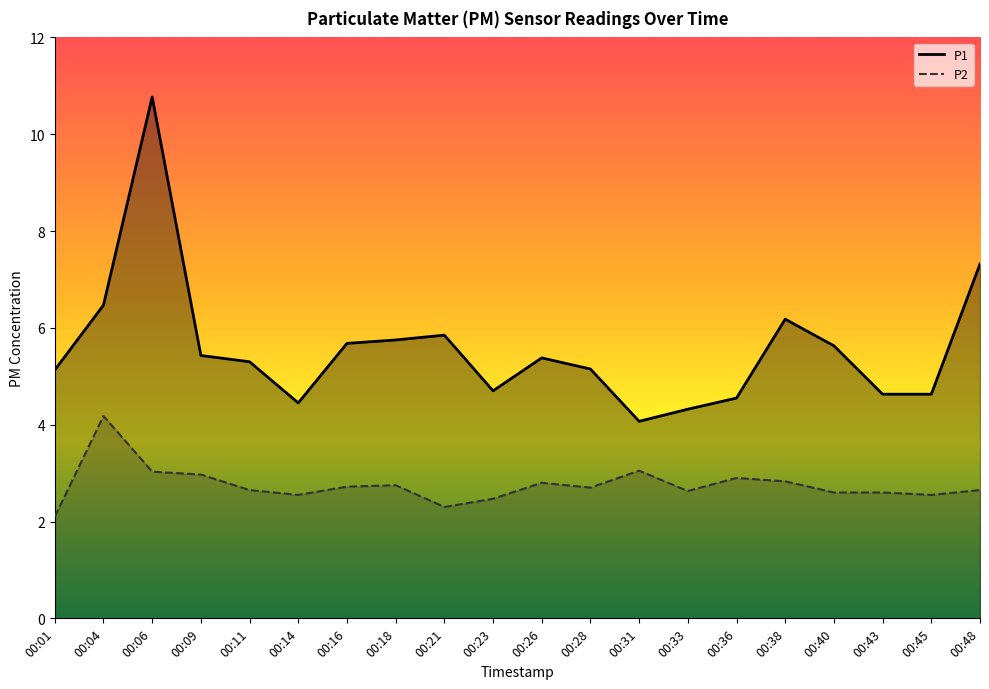

In P2, how many points are lower than both neighbors (excluding endpoints)?

5